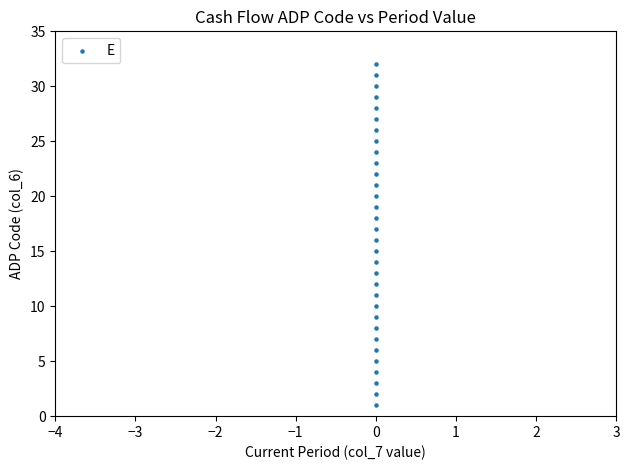

What is the range of Y values (max minus min)?

31